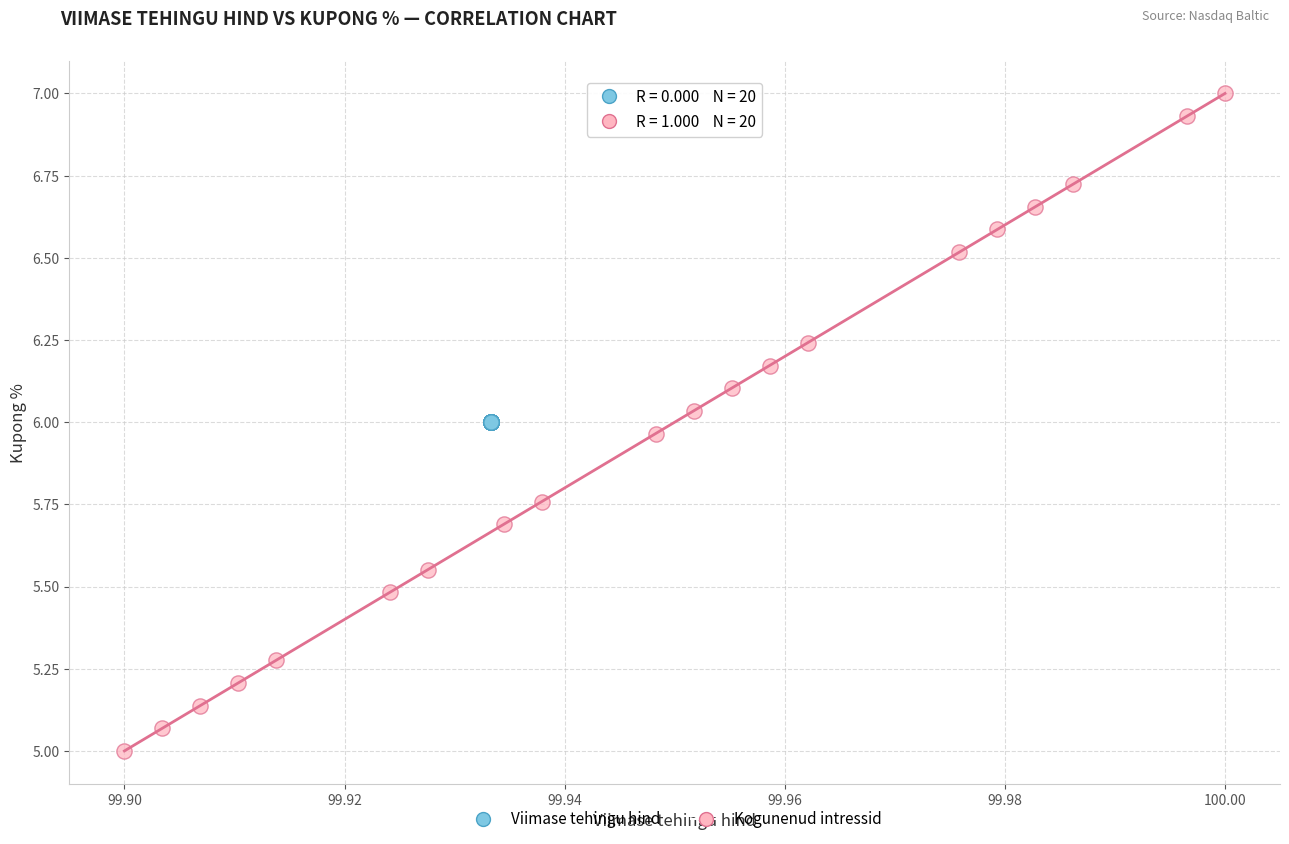

Which series reaches the maximum Y coordinate?

Kogunenud intressid